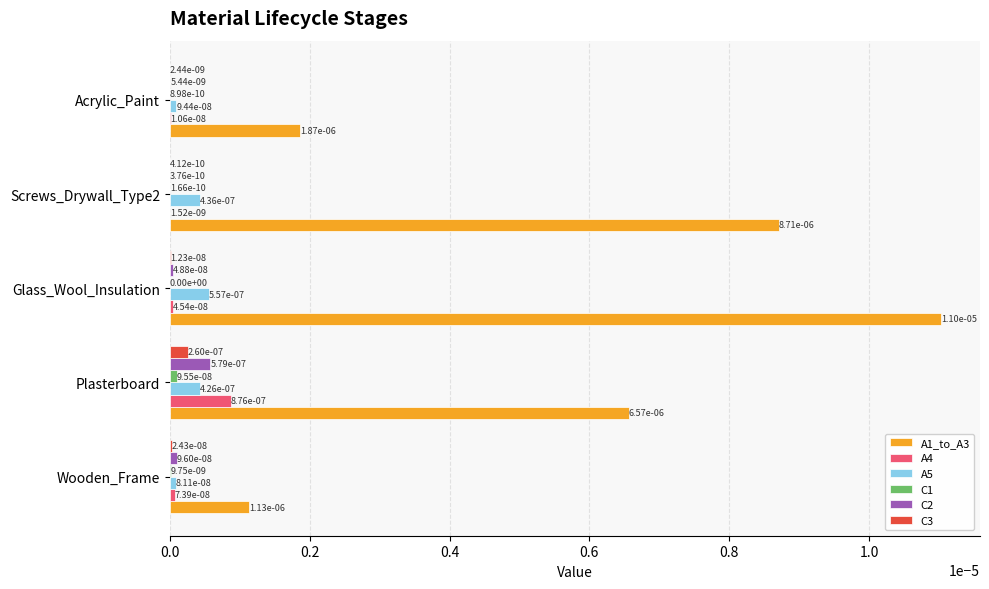

True or false: A4 has a value of 0.0 at Acrylic_Paint.

True